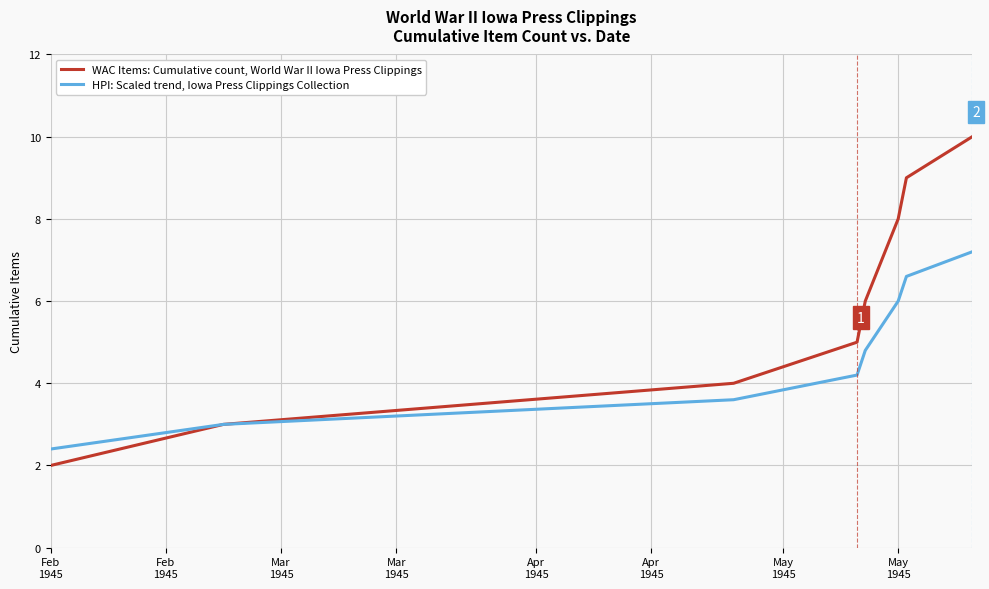

List the series in order of their peak value, highest first.

WAC Items: Cumulative count, World War II Iowa Press Clippings, HPI: Scaled trend, Iowa Press Clippings Collection